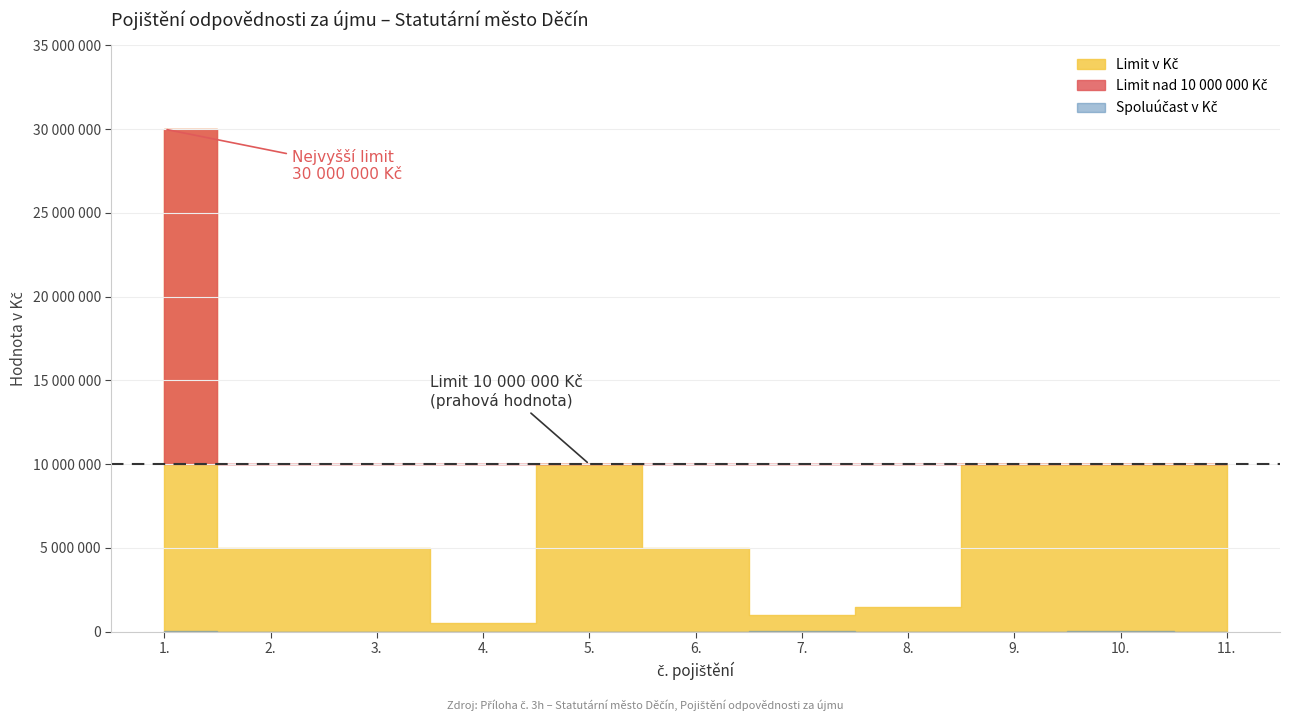

What is the minimum value for Spoluúčast v Kč?

500